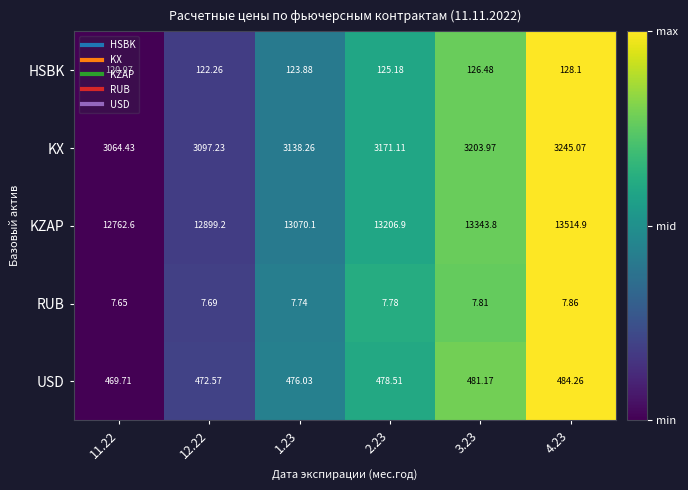

Which series has the largest total across all categories?

KZAP